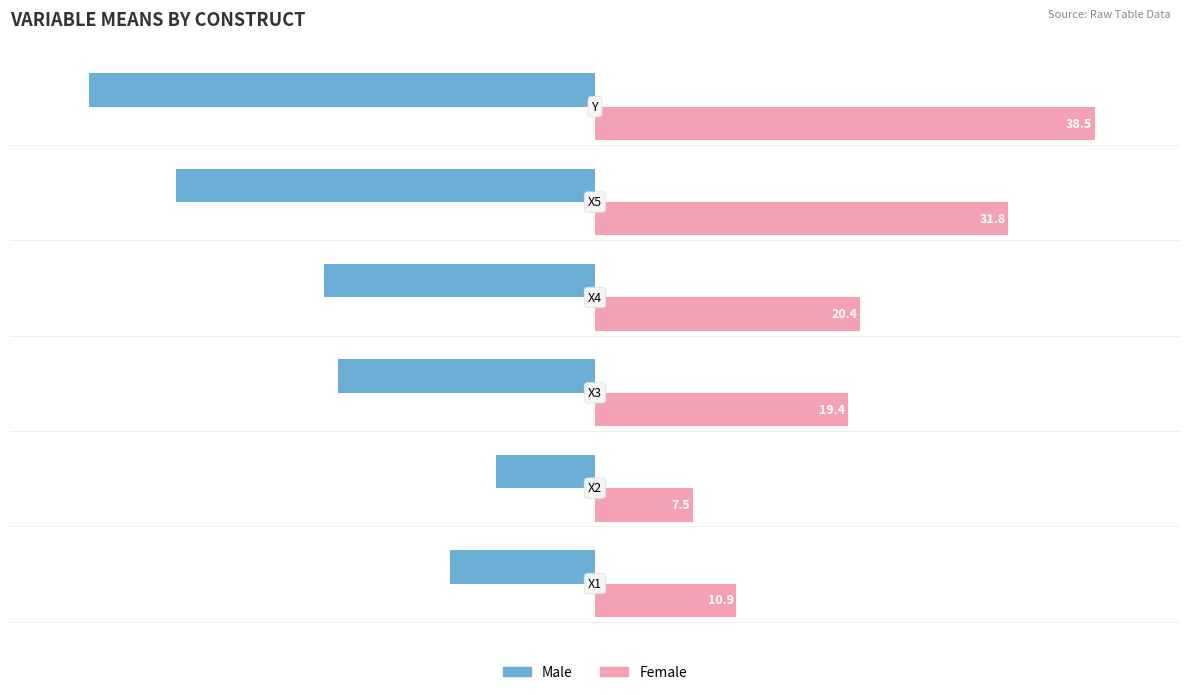

How many data points in Female are above 20?

3